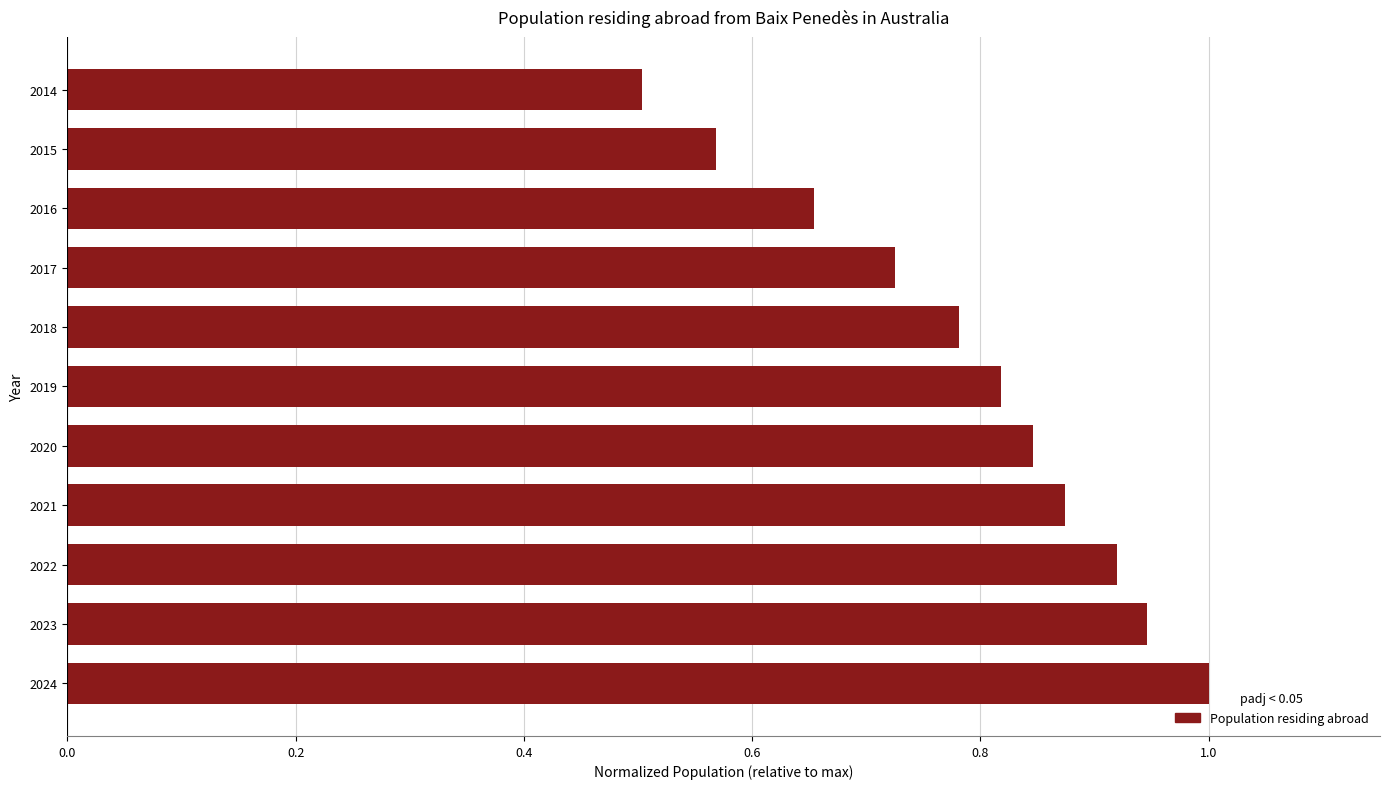

How many categories are shown in the chart?

11